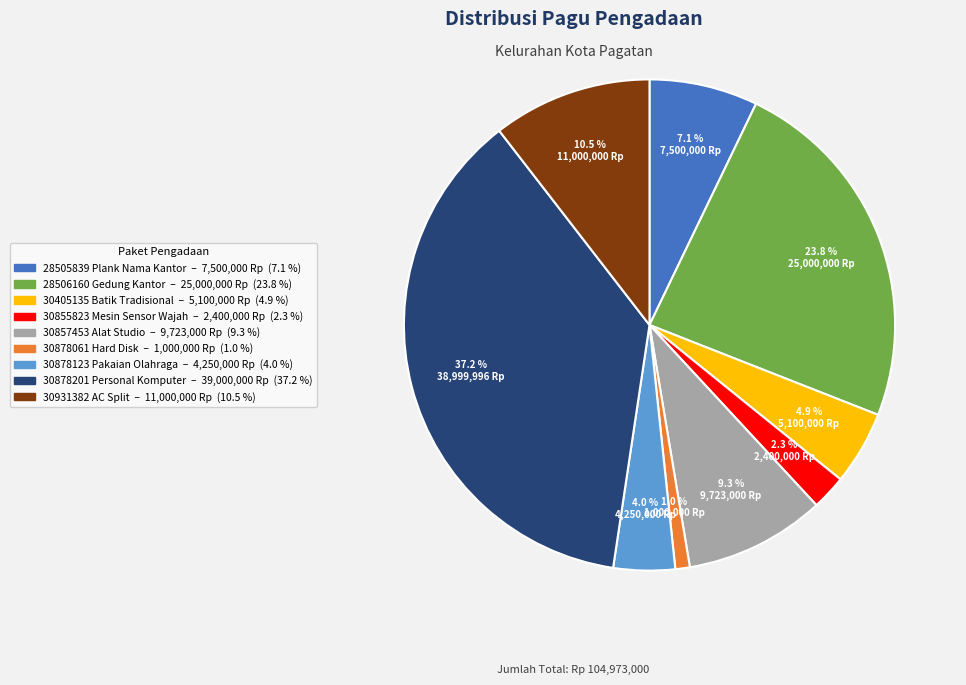

To the nearest percent, what is the difference between the largest and smallest slice percentages?

36%